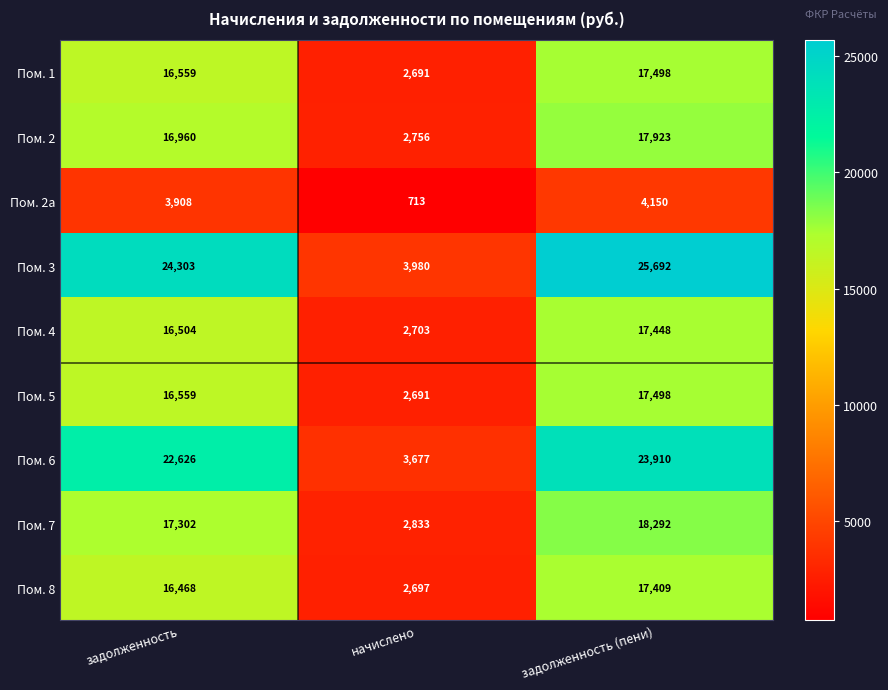

At which label is Пом. 5 closest to 10094?

задолженность